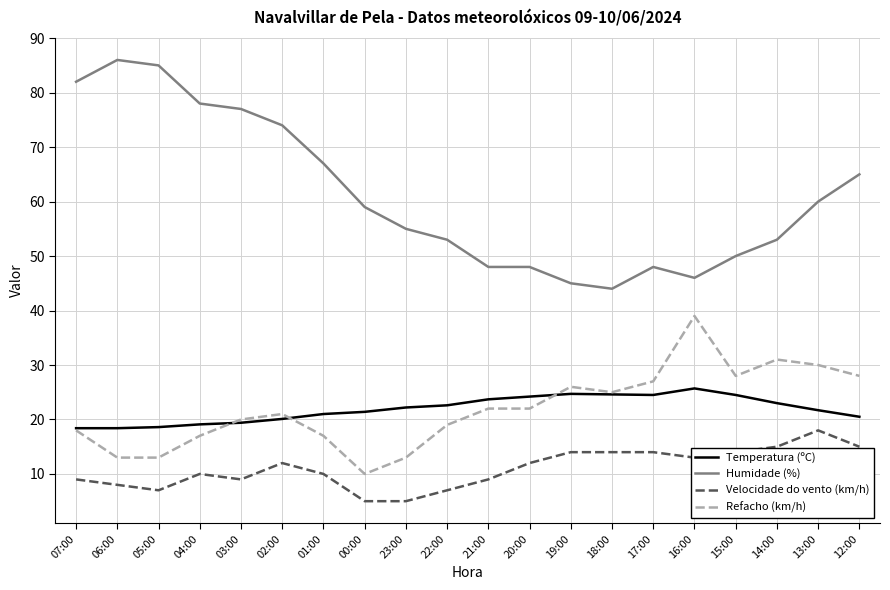

What are all the series names shown in the legend?

Temperatura (ºC), Humidade (%), Velocidade do vento (km/h), Refacho (km/h)